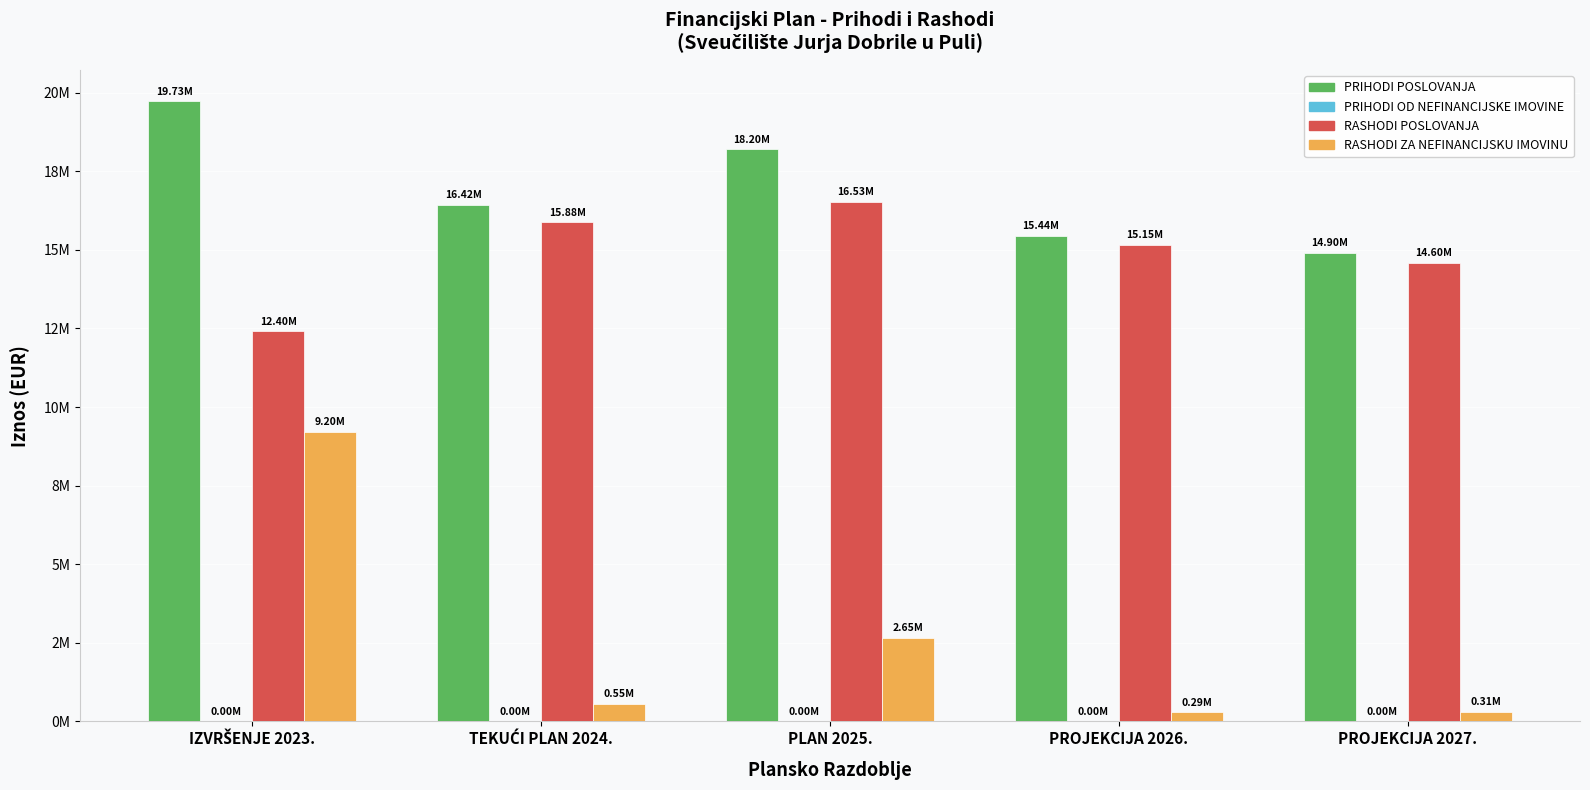

What is the sum of all RASHODI ZA NEFINANCIJSKU IMOVINU values?

12990228.8